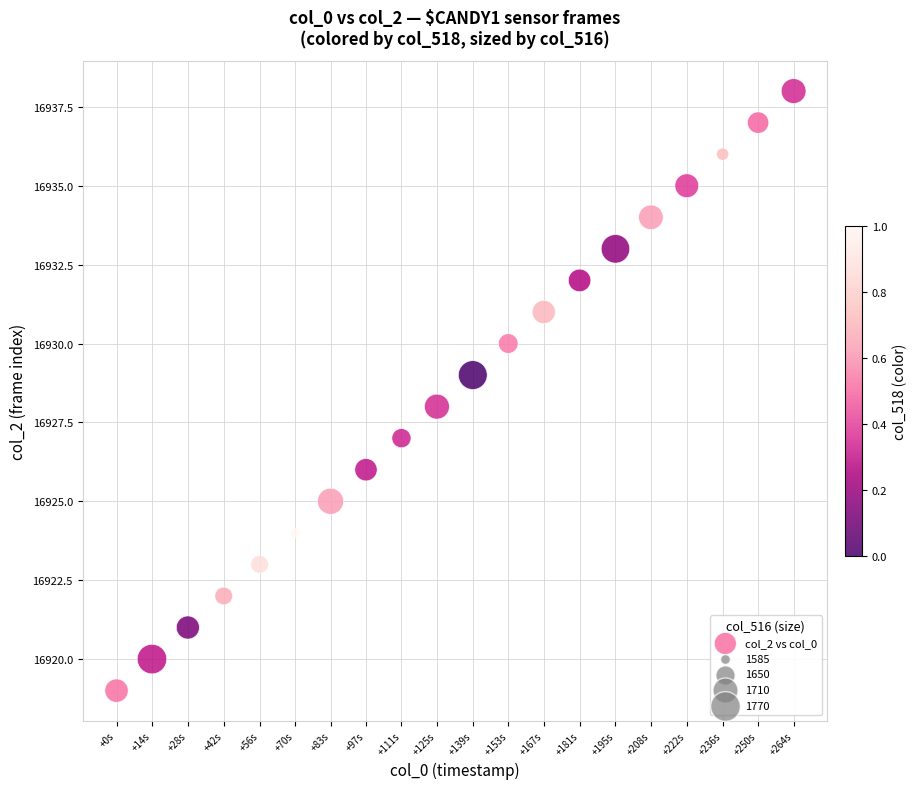

What is the range of Y values (max minus min)?

19